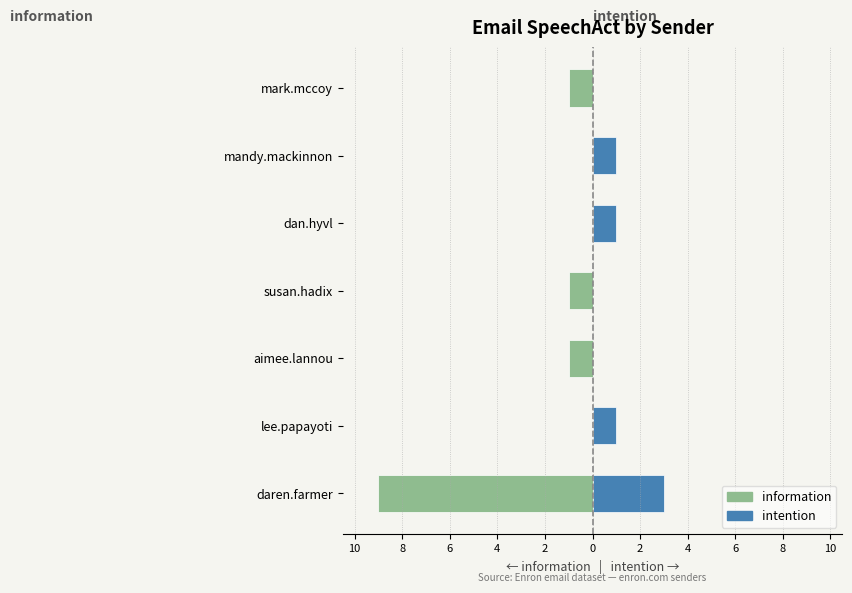

How many categories are shown in the chart?

7